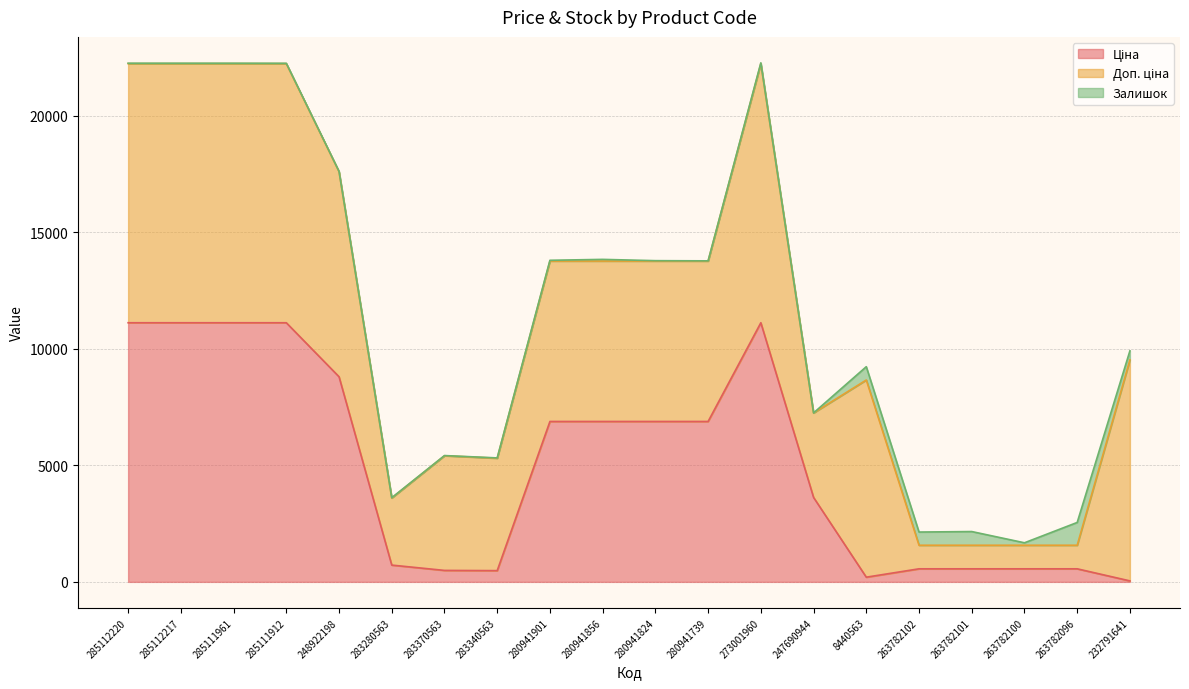

Which series has the largest total across all categories?

Доп. ціна